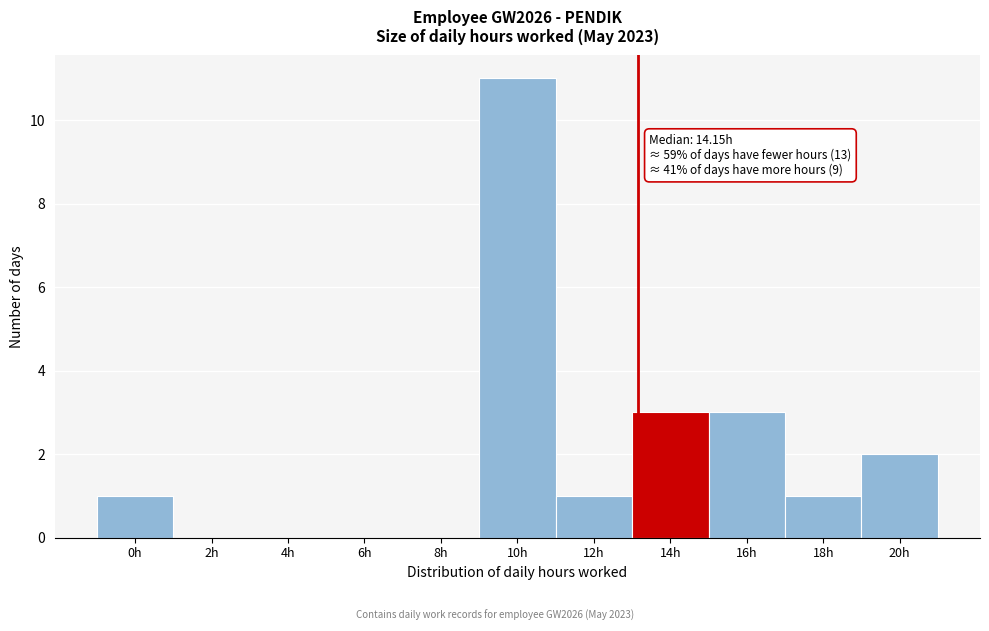

Reading right to left, what are all the values shown in this chart?

20h=2	18h=1	16h=3	14h=3	12h=1	10h=11	8h=0	6h=0	4h=0	2h=0	0h=1